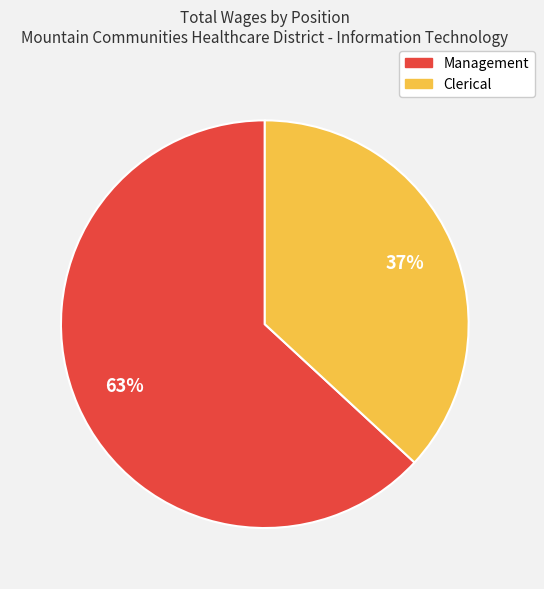

What percentage is the Clerical slice, to the nearest percent?

37%